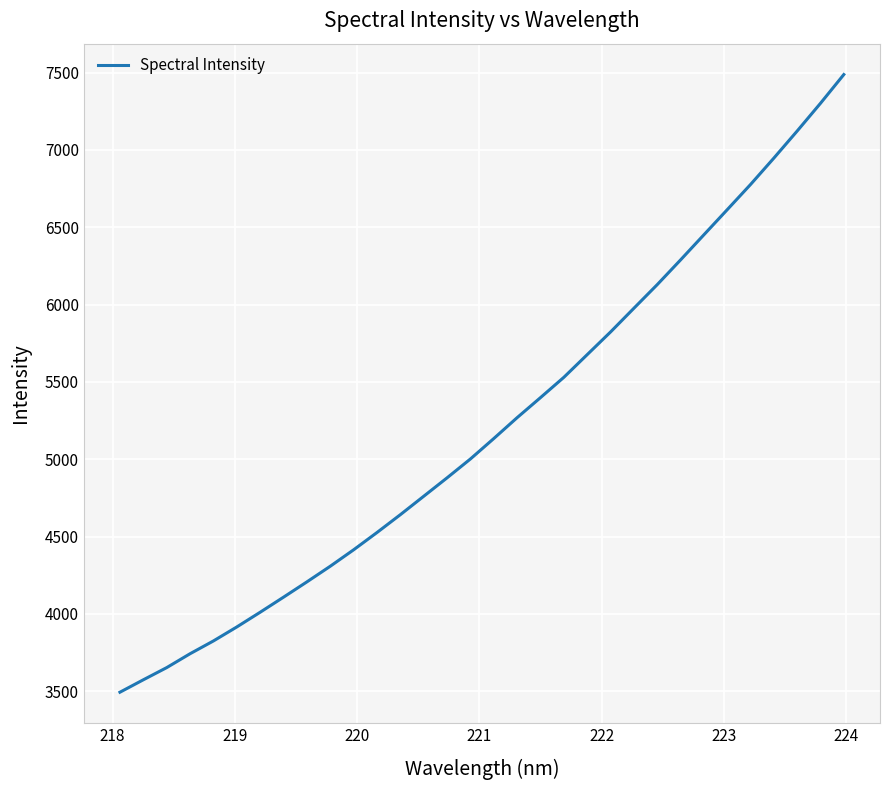

What is the greatest value displayed?

7487.7